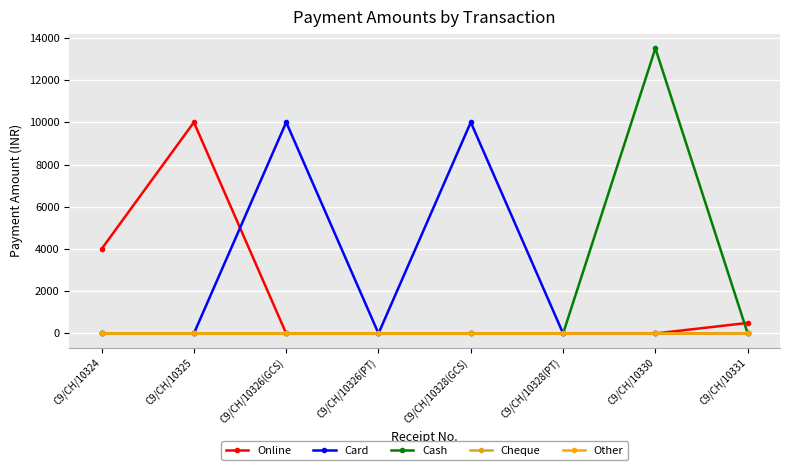

At how many categories does at least one series exceed 5447?

4